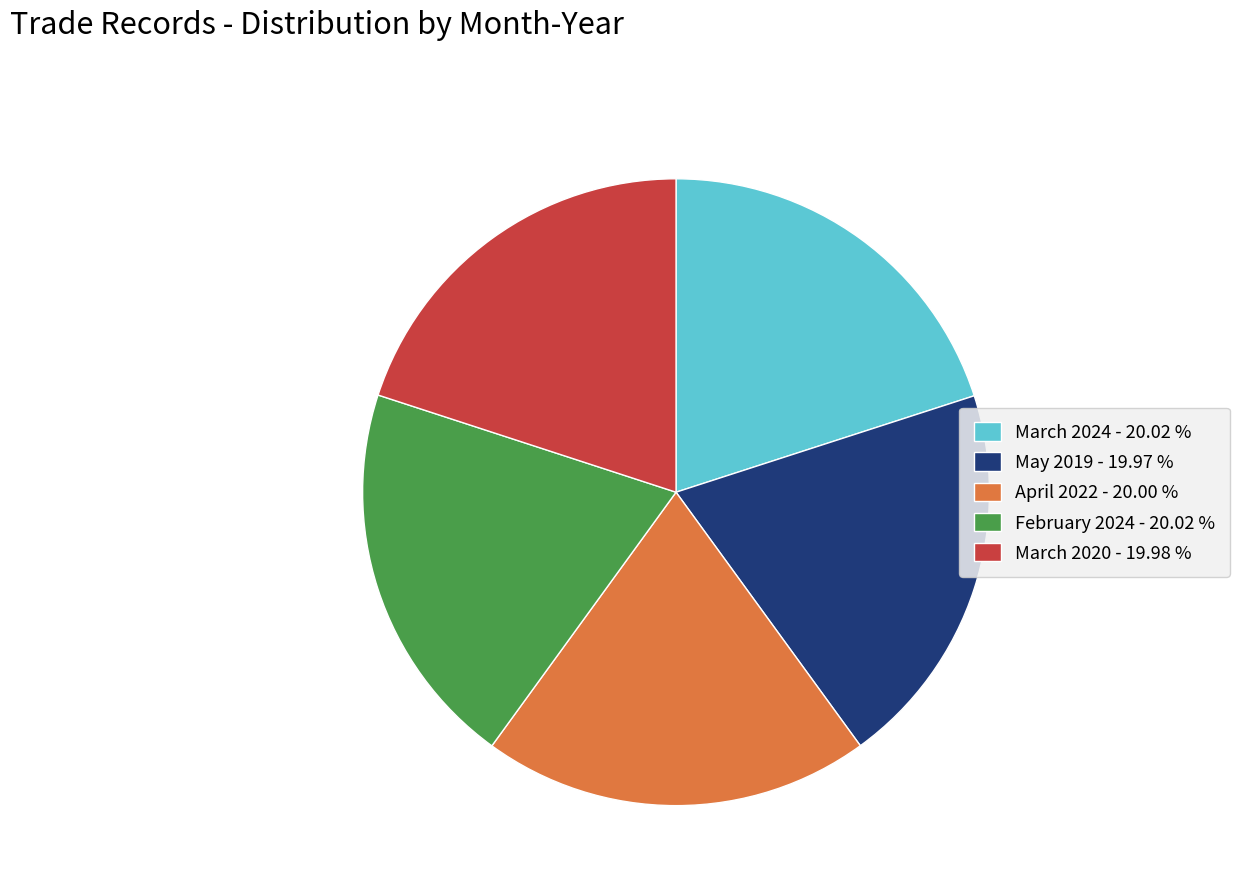

True or false: March 2024 accounts for 33% of the total.

False